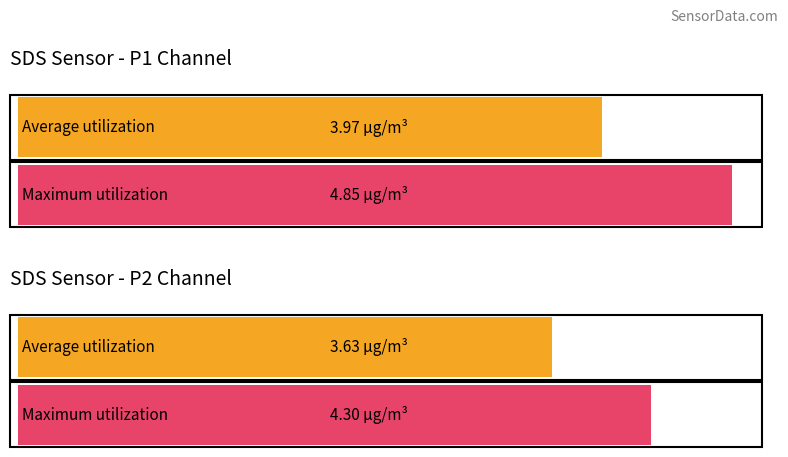

Where is Average utilization nearest to the value 3?

SDS_P2